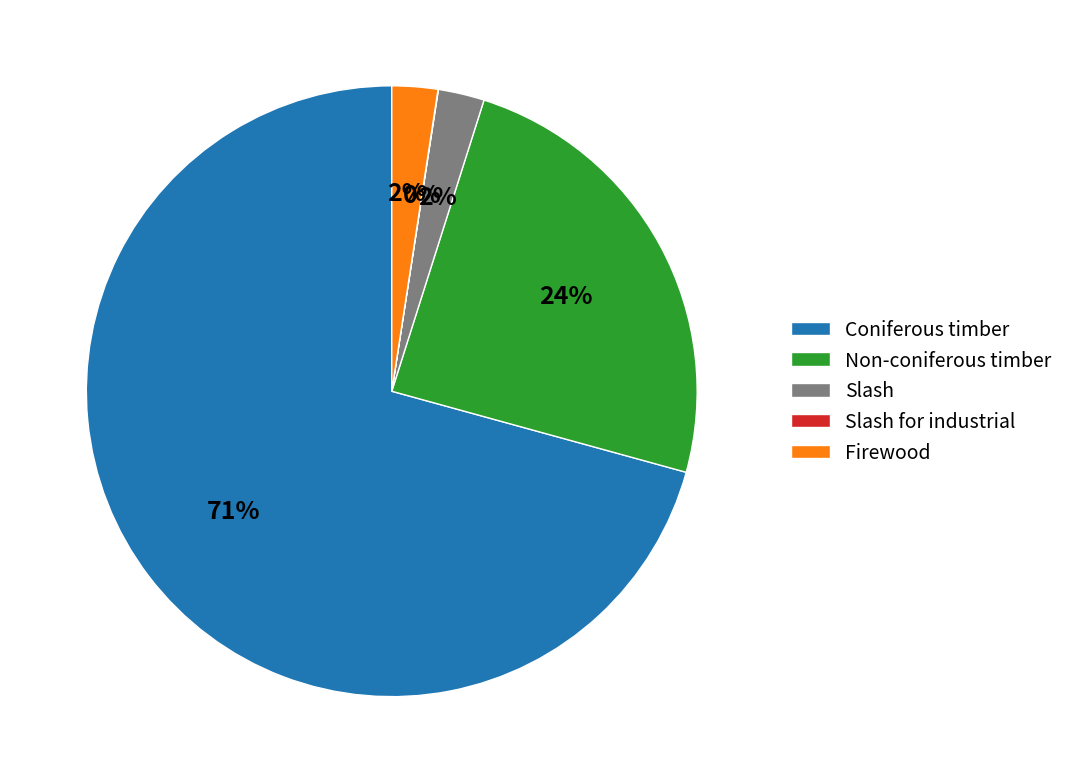

What is the majority slice?

Coniferous timber